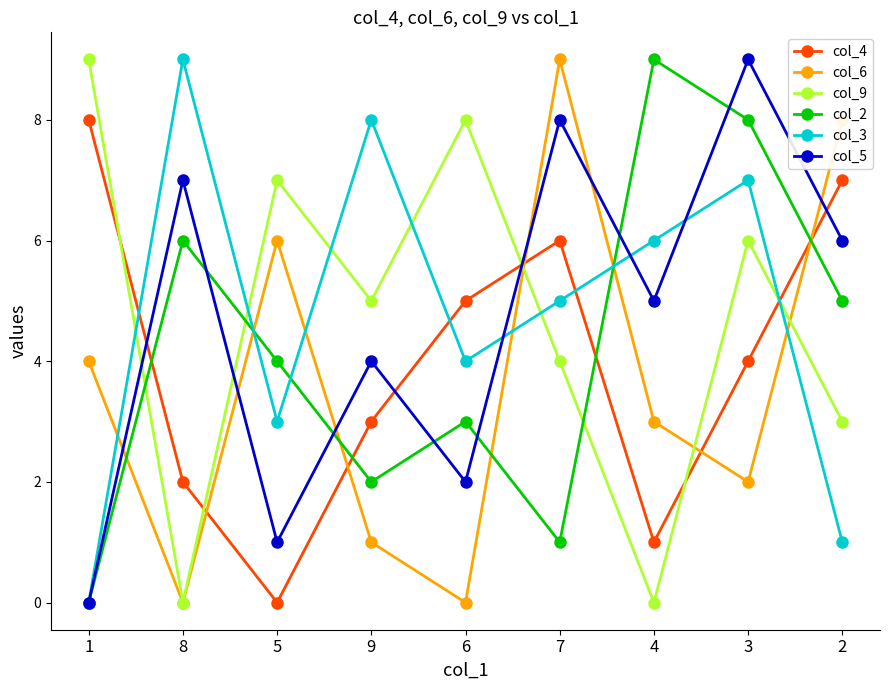

What is the greatest value displayed?

9